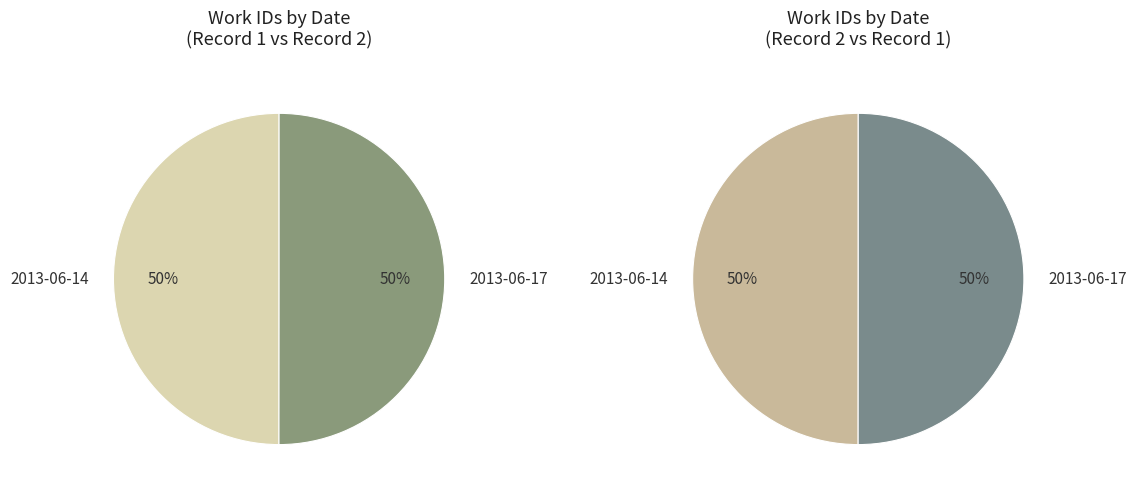

Which category accounts for the majority?

2013-06-17